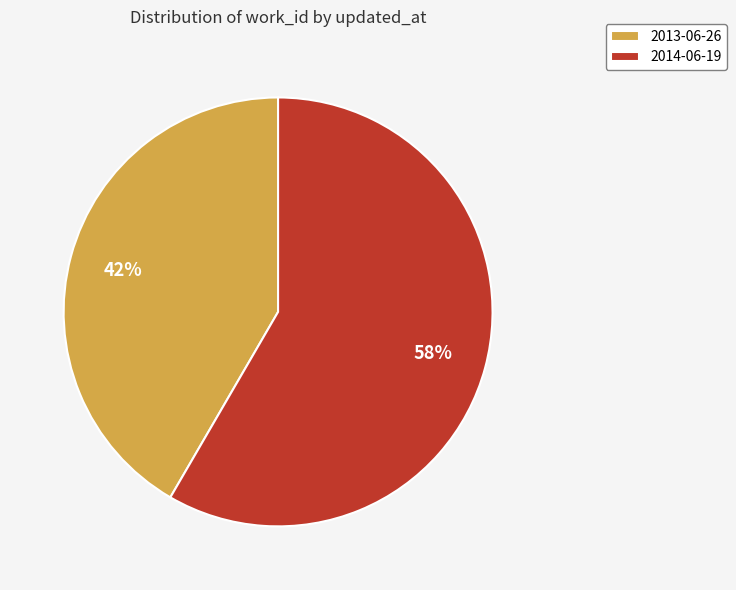

What percentage is the 2014-06-19 slice, to the nearest percent?

58%